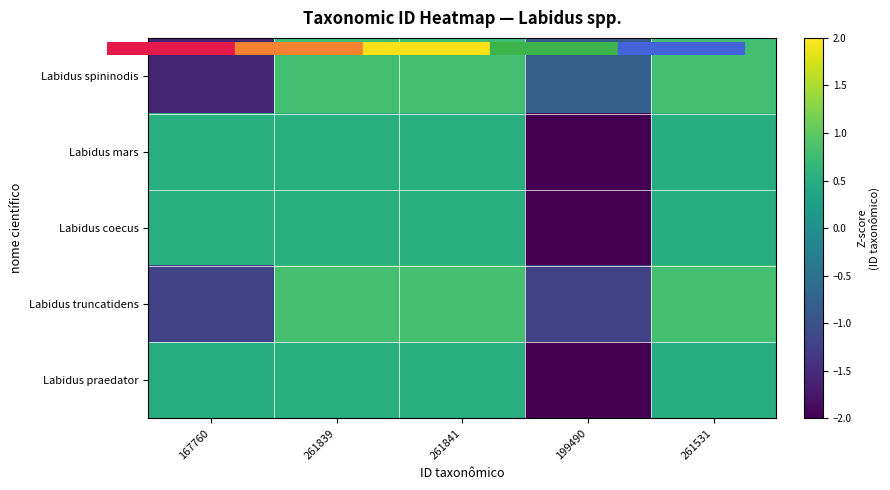

What is the total value across all series at 261841?

3.1